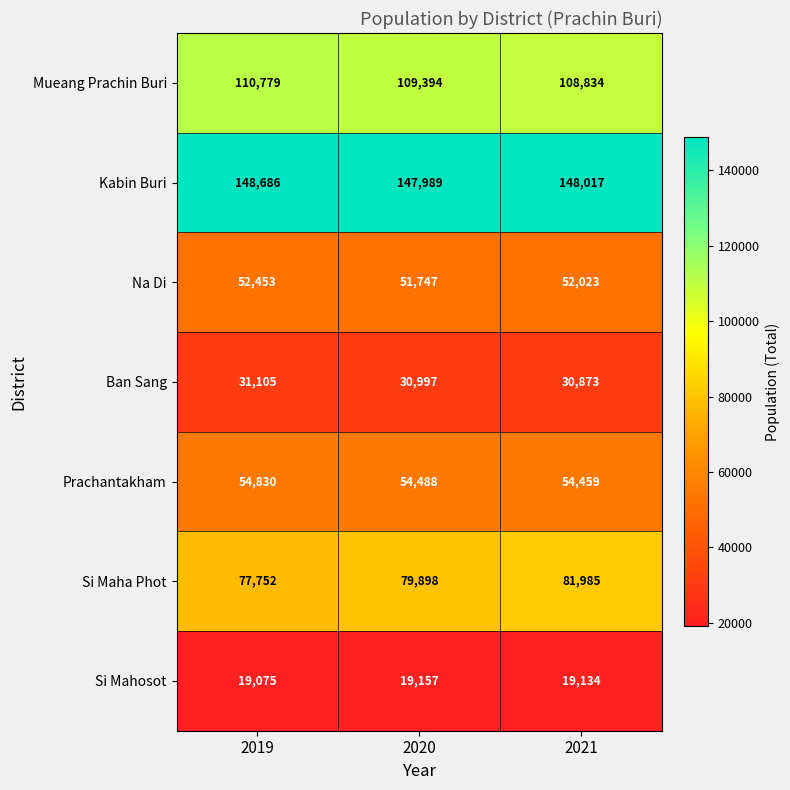

Between 2020 and 2021, which series saw the biggest shift?

Si Maha Phot